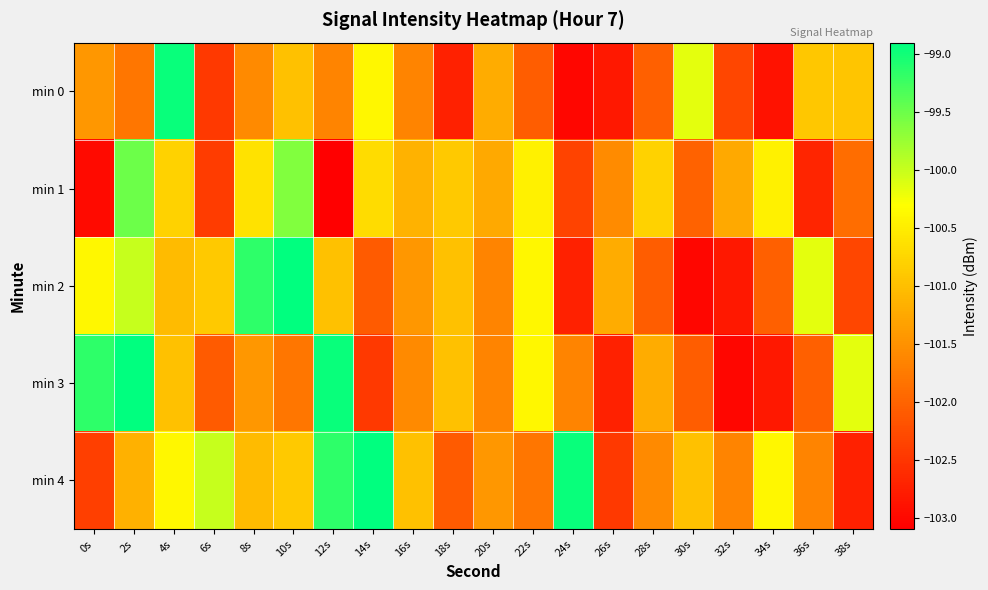

How many distinct data groups are displayed?

5